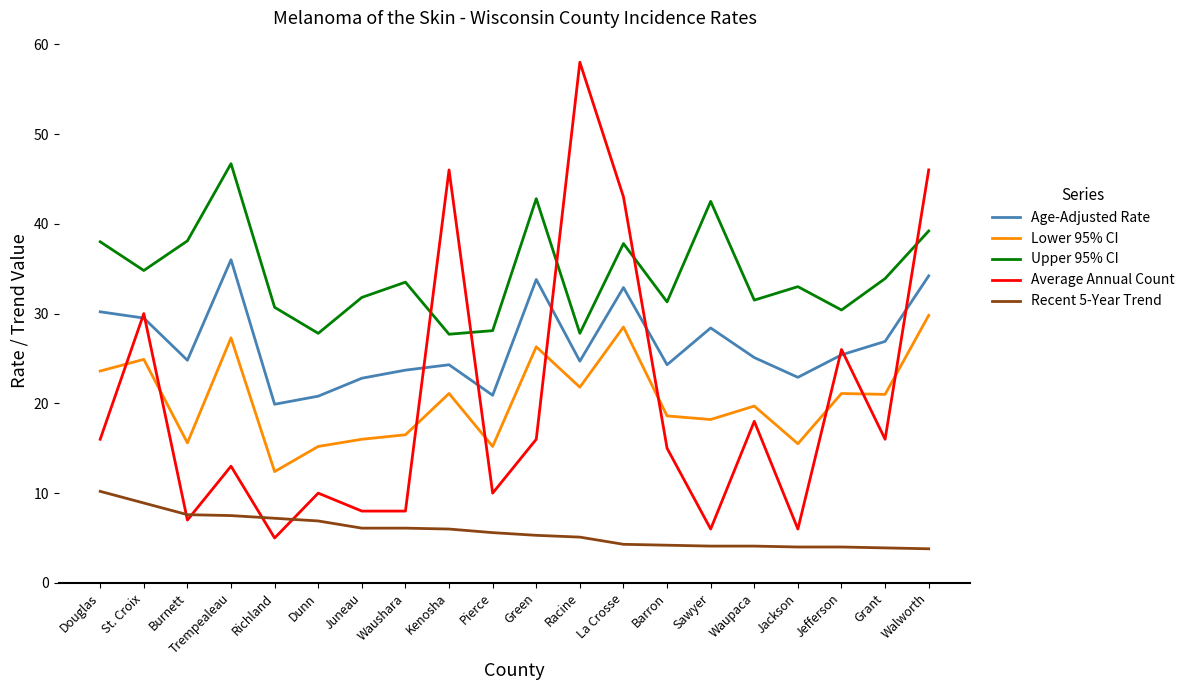

What is the total value across all series at Pierce?

79.8